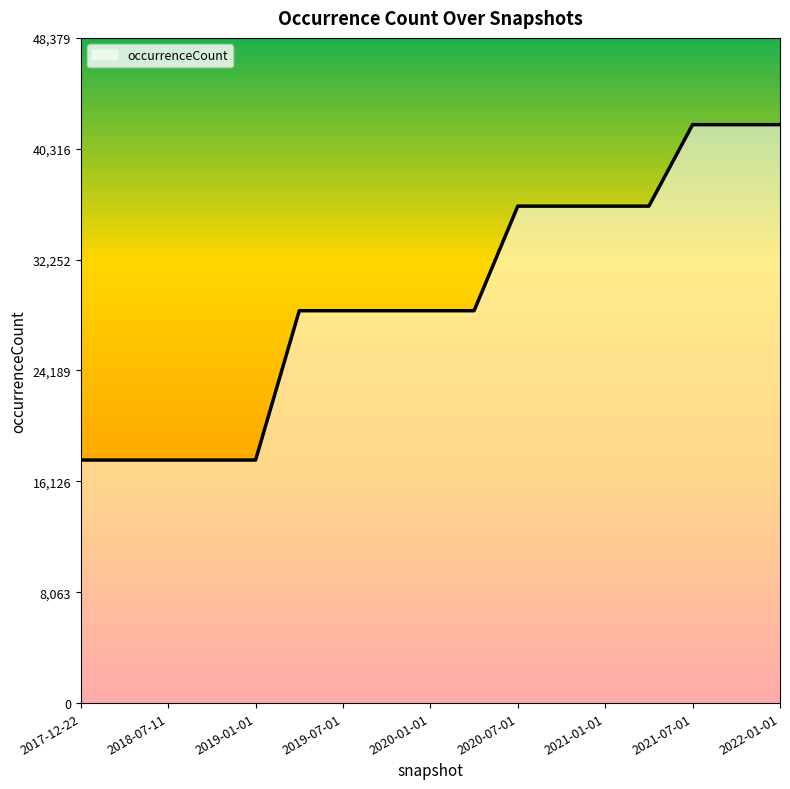

What is the maximum value shown in the chart?

42069